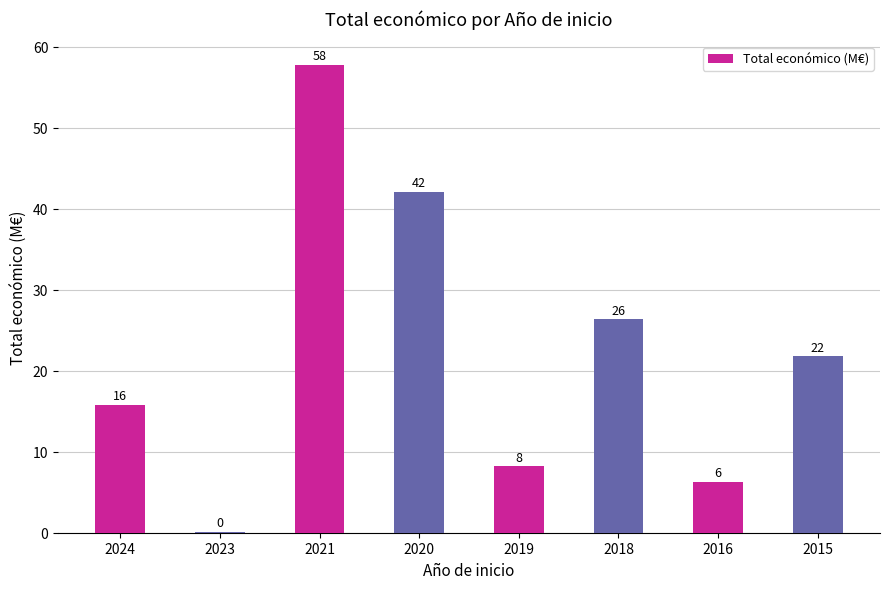

What is the sum of all values?

178.6